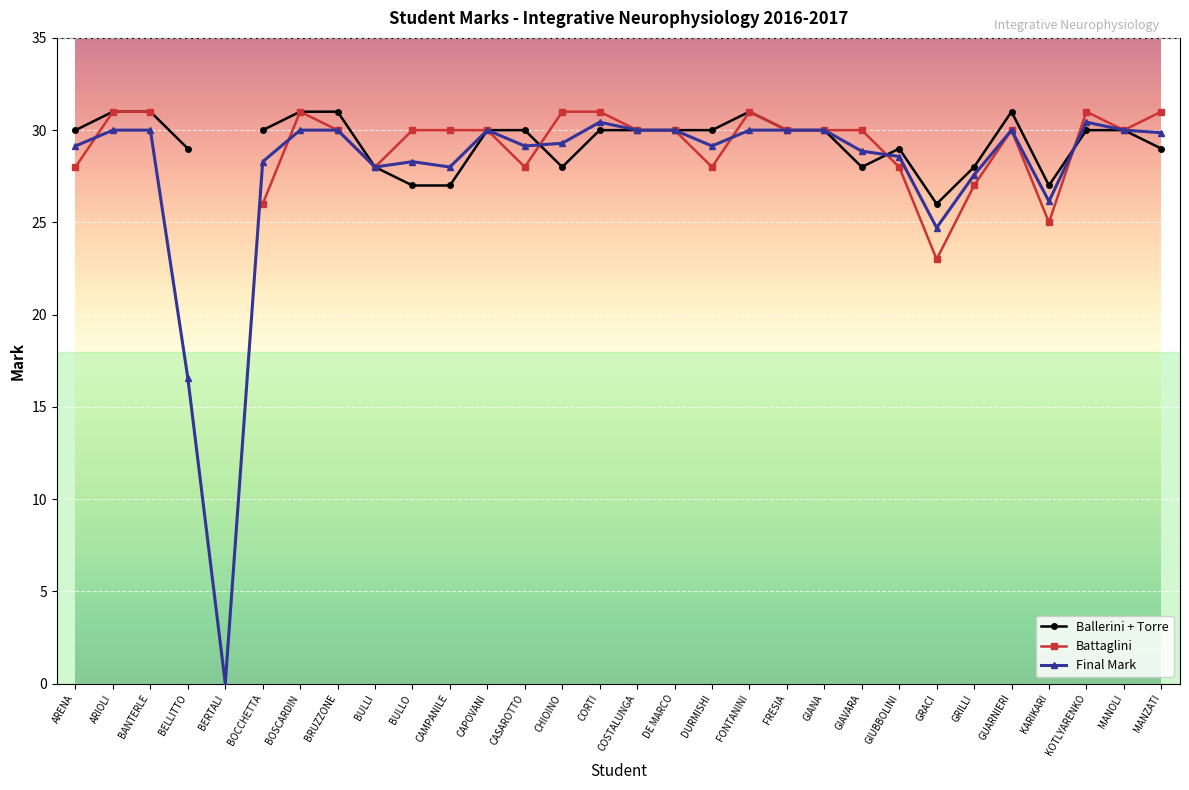

What is the difference between the maximum and minimum values in the Battaglini series?

8.0